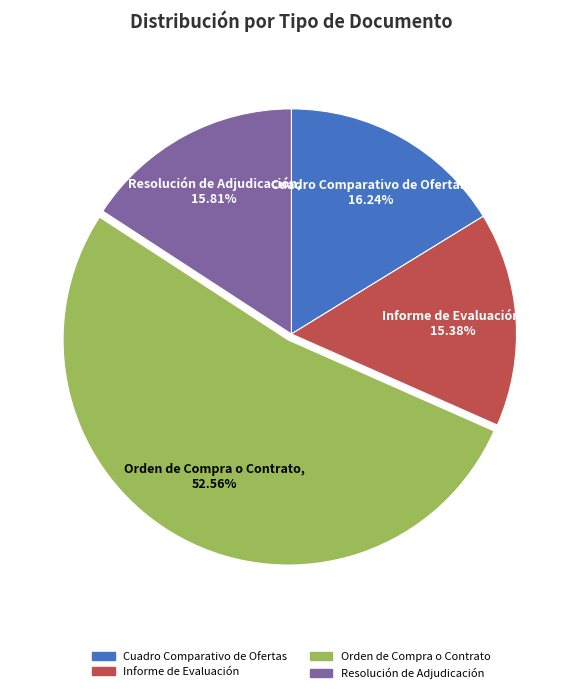

What is the largest slice in the pie chart?

Orden de Compra o Contrato